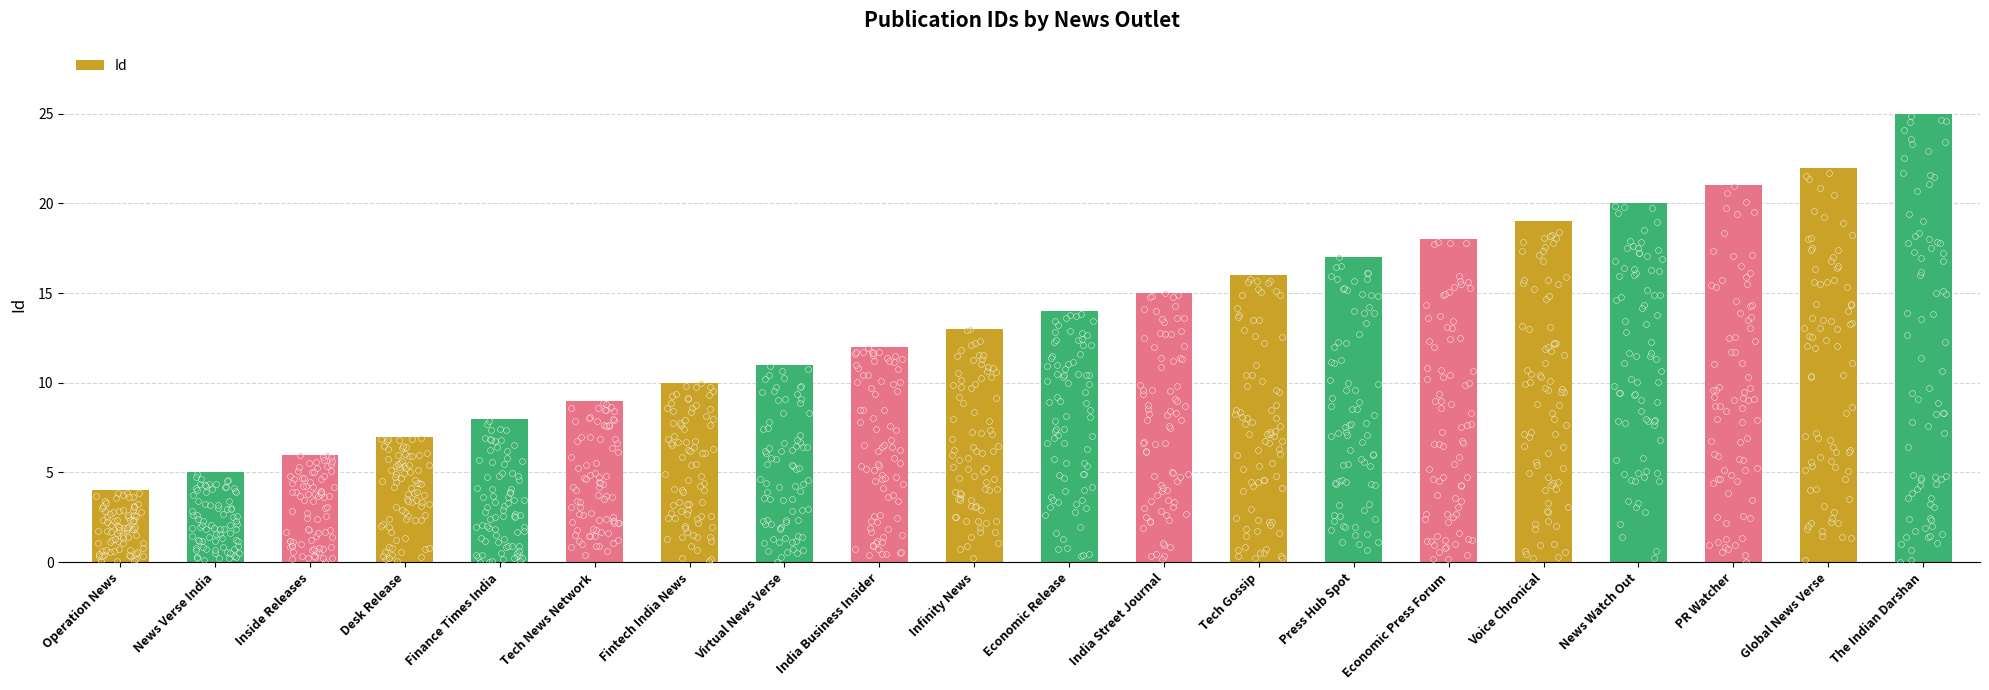

What is the change in value from Infinity News to The Indian Darshan?

+12